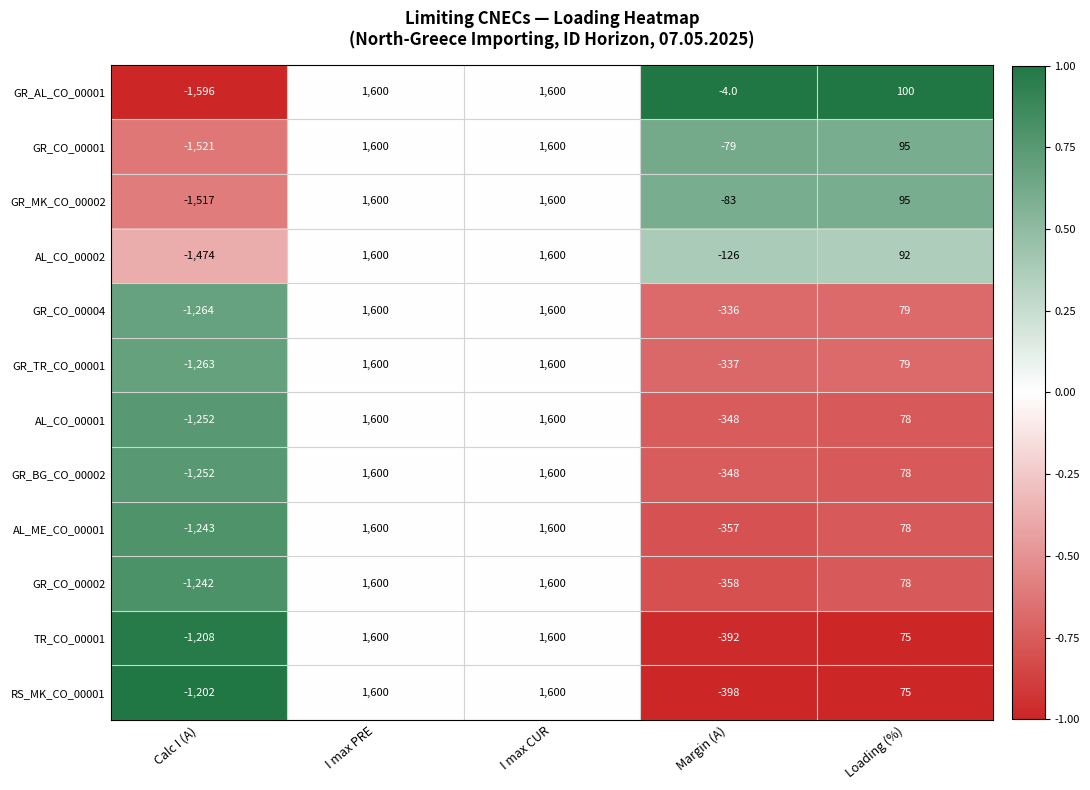

Which series has the largest range (max minus min)?

GR_AL_CO_00001